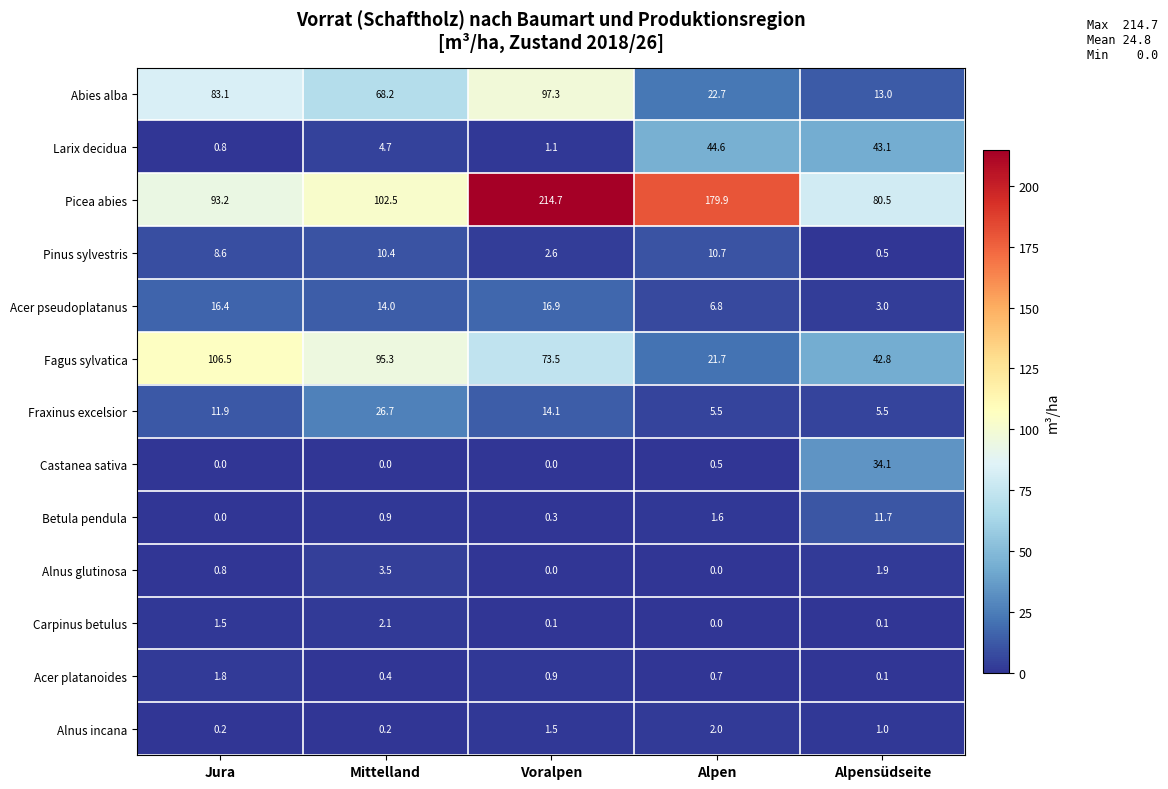

At which category is the sum across all series the highest?

Voralpen